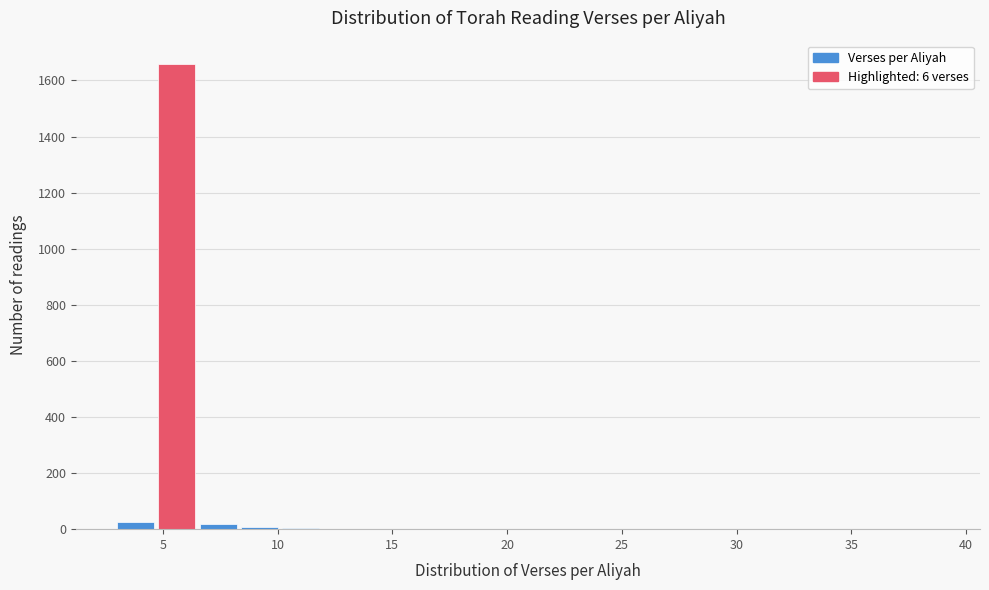

Around what value on the x-axis is the tallest bar? Give the approximate position of its centre, as read against the axis.

5.5